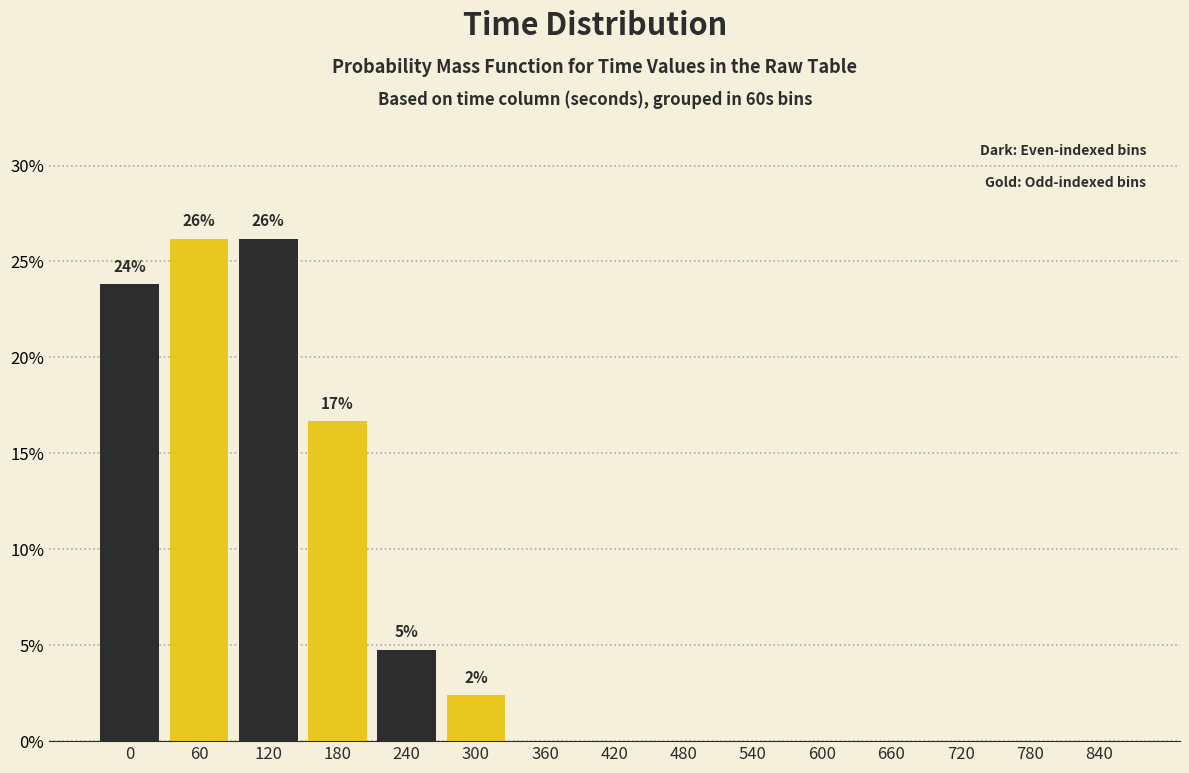

Reading left to right, what are all the values shown in this chart?

0=23.8	60=26.2	120=26.2	180=16.7	240=4.8	300=2.4	360=0.0	420=0.0	480=0.0	540=0.0	600=0.0	660=0.0	720=0.0	780=0.0	840=0.0